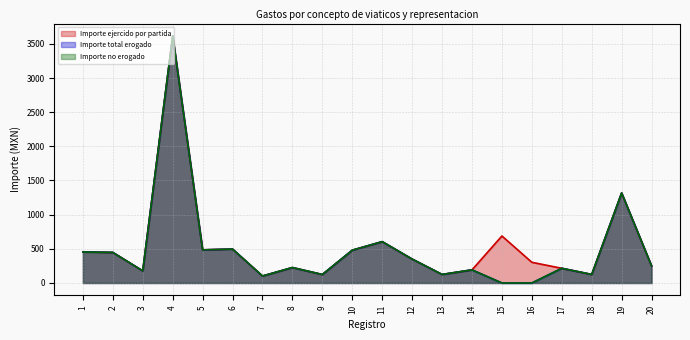

At which category is the sum across all series the highest?

4